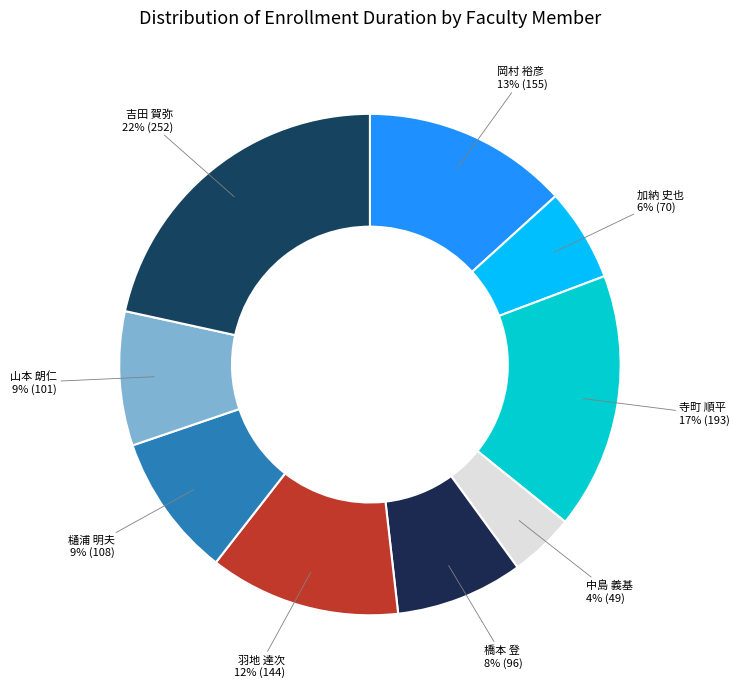

Which category has the biggest portion of the pie?

吉田 賀弥